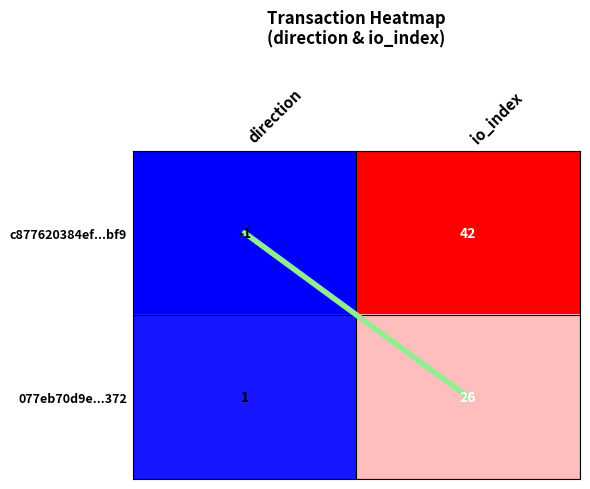

What is the sum of the c877620384ef...bf9 values at io_index and direction?

41